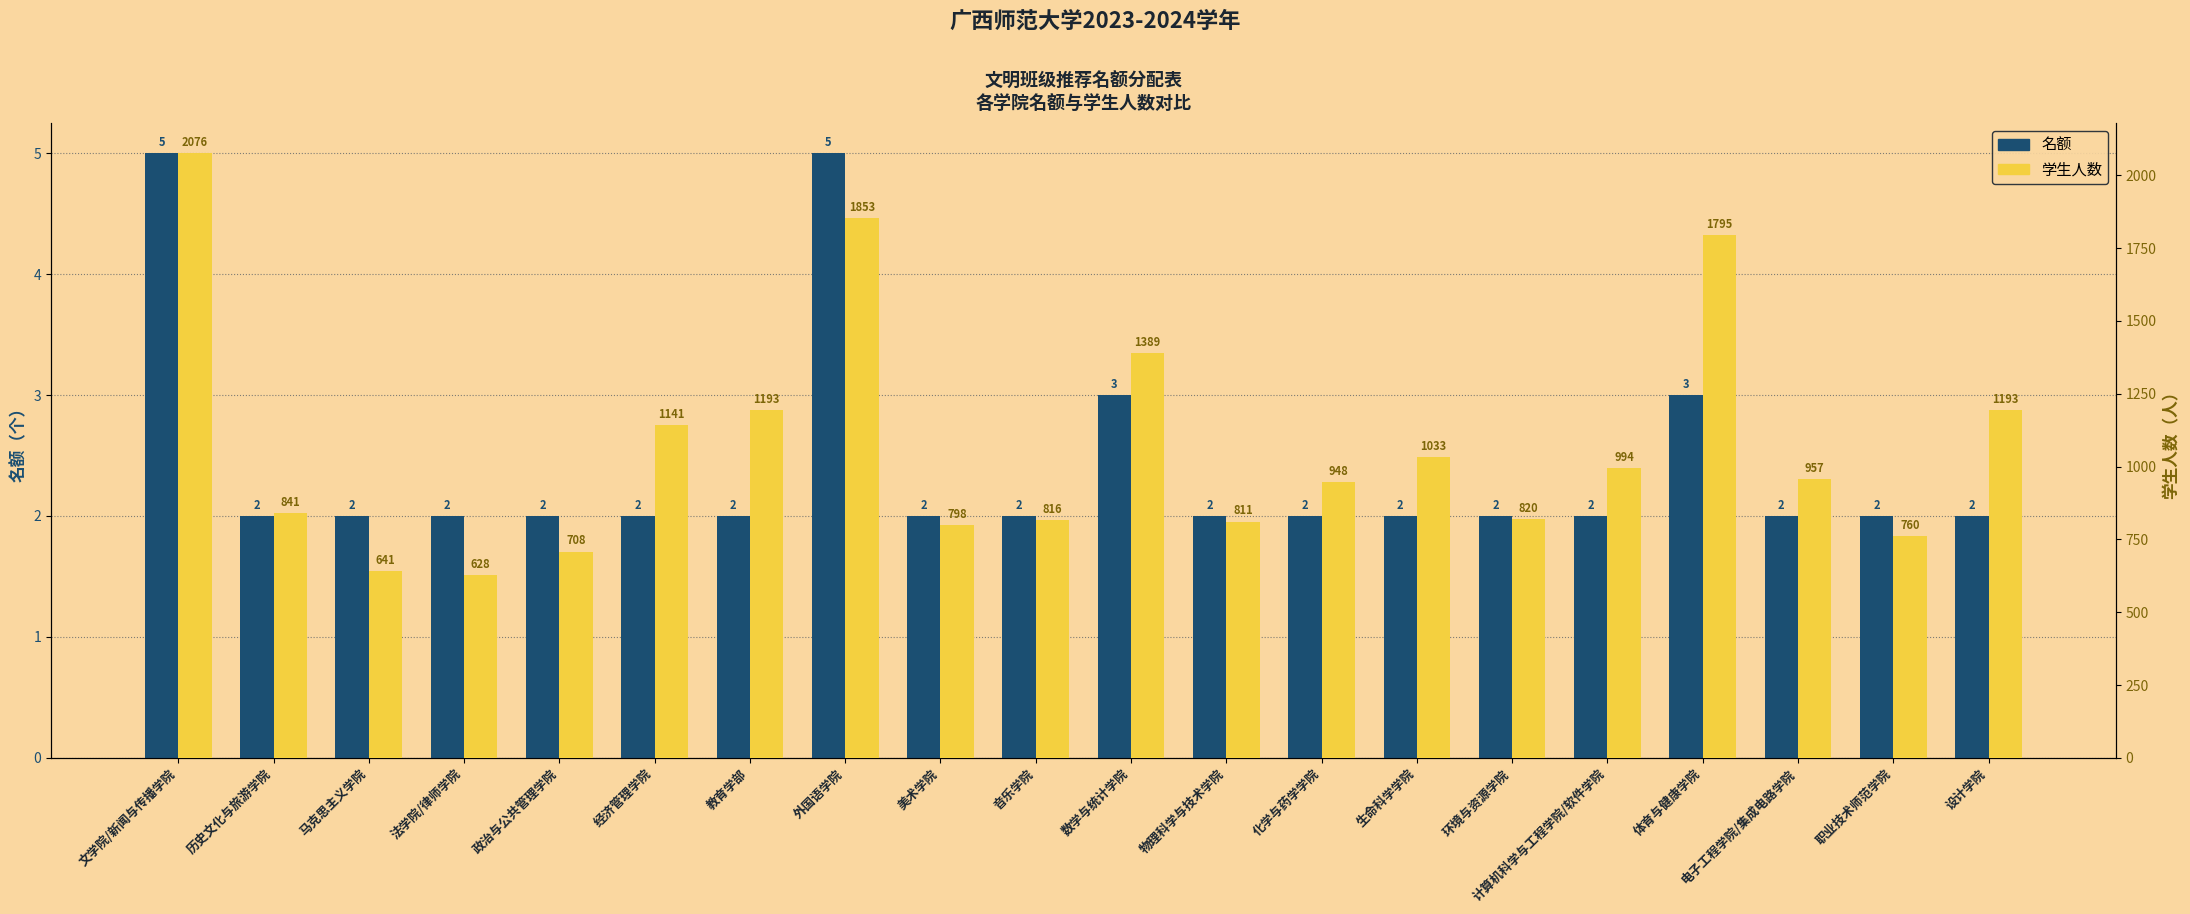

What are all the series names shown in the legend?

名额, 学生人数